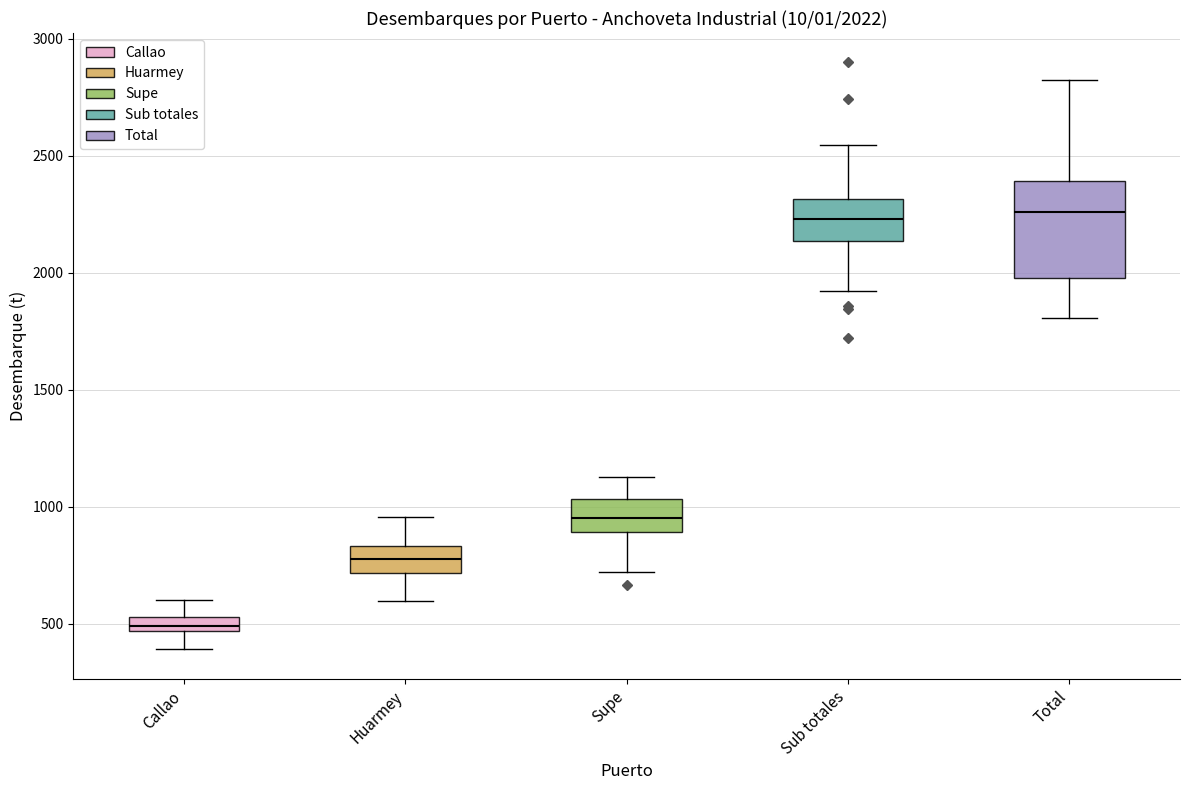

Comparing the boxes themselves (not the whiskers), which one is the tallest?

Total